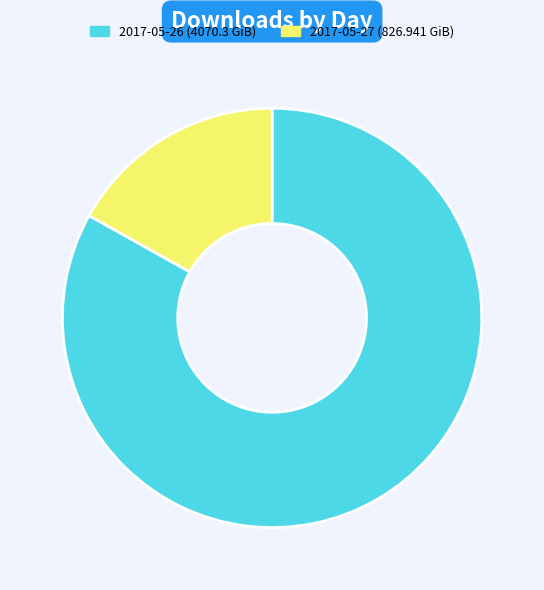

Is it true that 2017-05-26 is 91% of the pie?

False